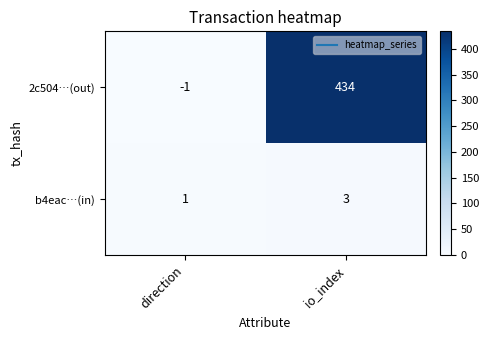

Rank the series at direction from highest to lowest value.

b4eac…(in), 2c504…(out)